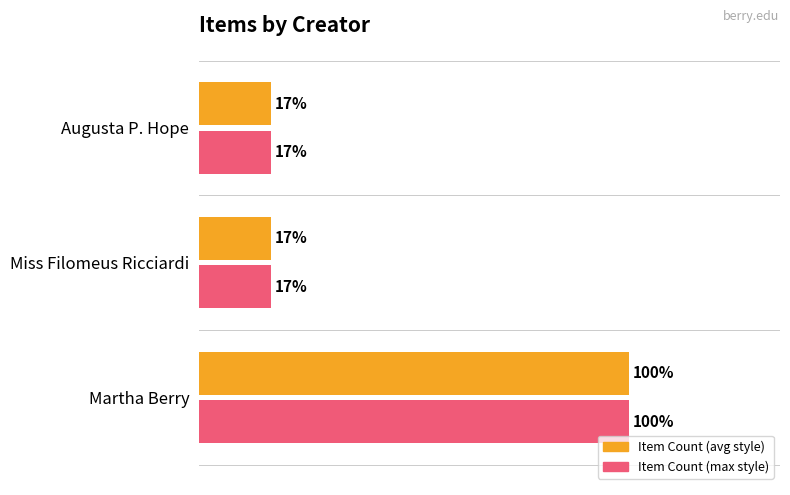

What are all the series names shown in the legend?

Item Count (avg style), Item Count (max style)